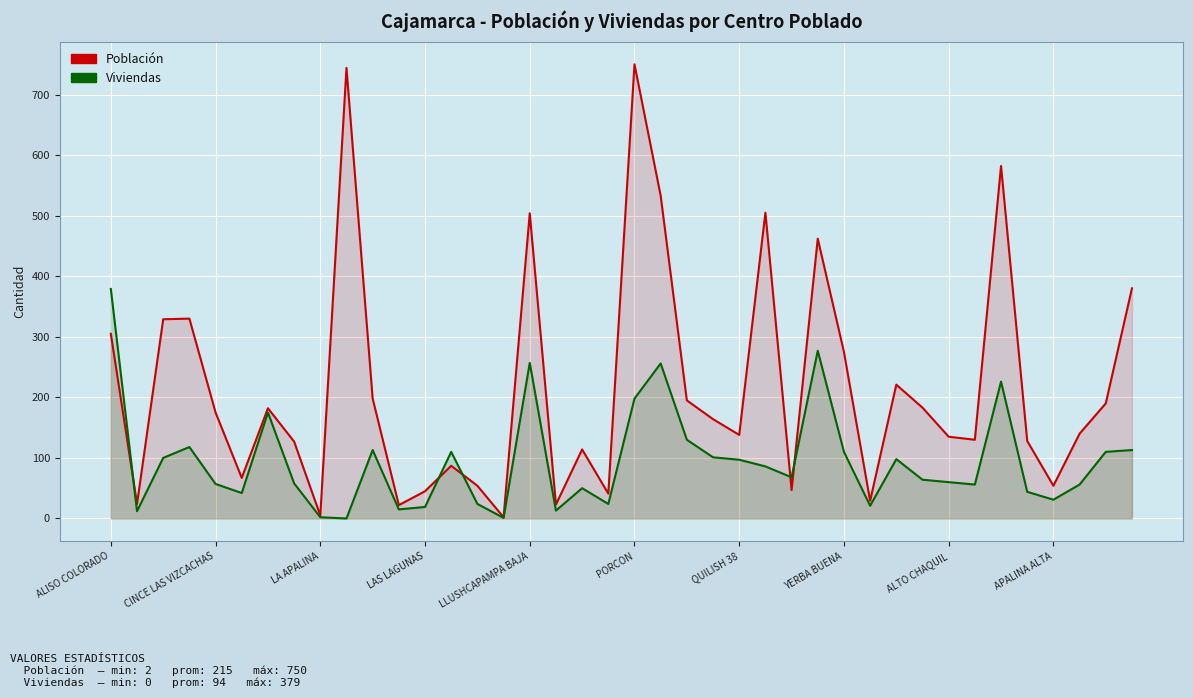

Reading left to right, what are all the values shown in this chart?

Población: 305	24	329	330	175	67	182	127	5	744	198	22	45	87	54	2	504	23	114	41	750	533	195	164	138	505	47	462	275	29	221	183	135	130	582	128	54	140	190	380
Viviendas: 379	12	100	118	57	42	175	58	2	0	113	15	19	110	24	1	257	13	50	24	198	256	130	101	97	86	68	277	110	21	98	64	60	56	226	44	31	56	110	113